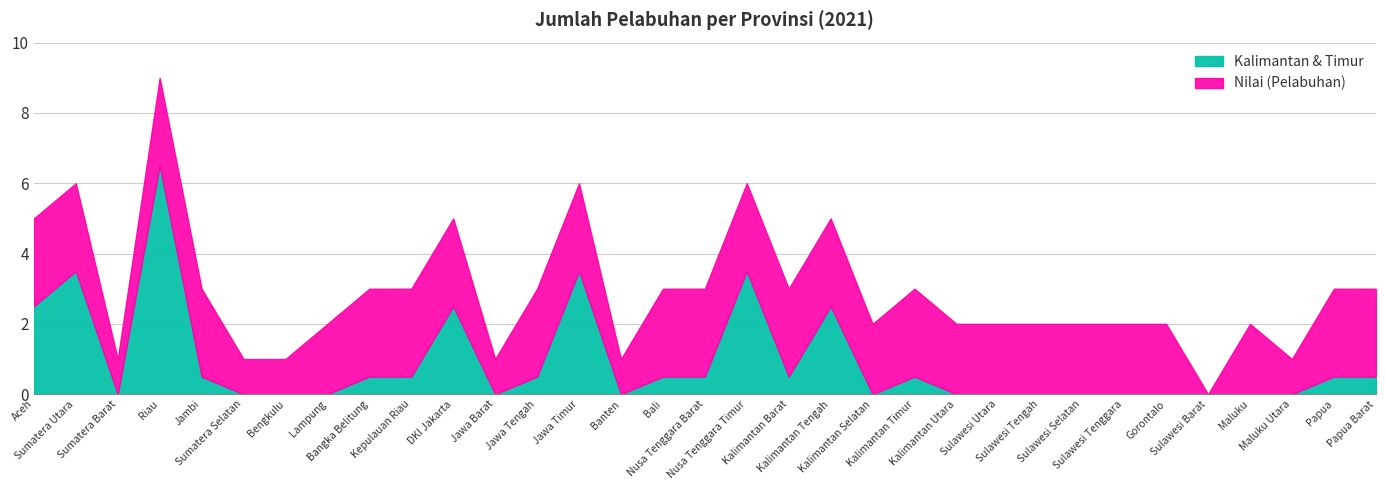

What is the greatest value displayed?

9